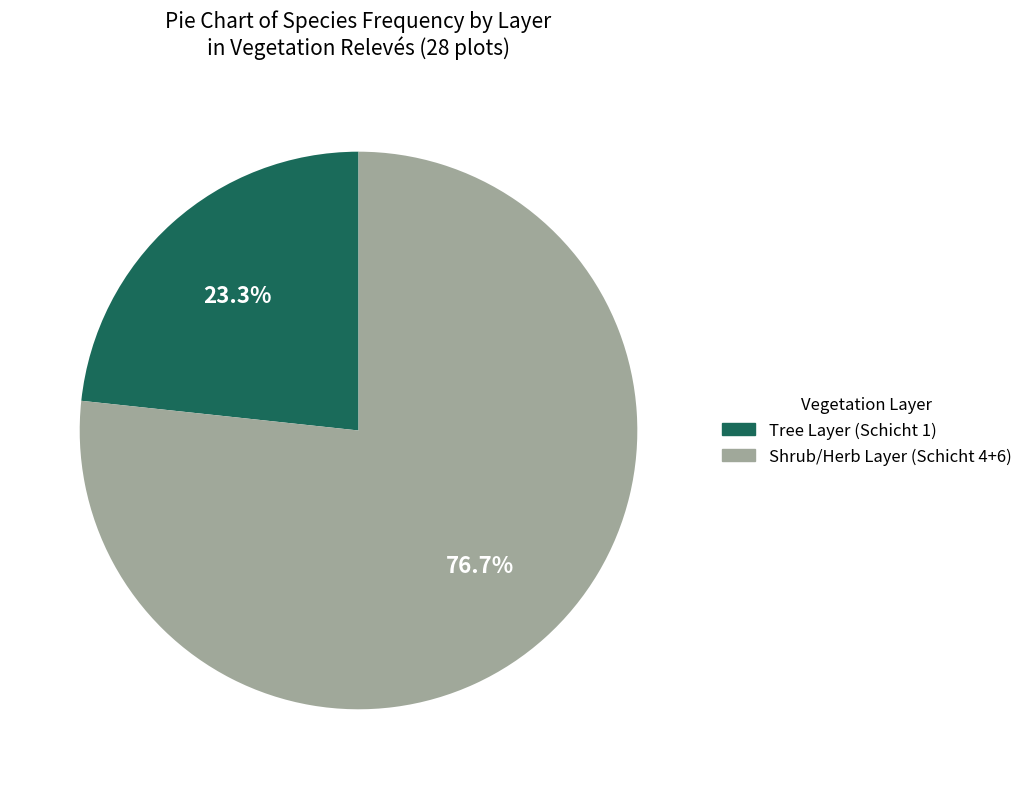

Rank the categories by value from highest to lowest.

Shrub/Herb Layer (Schicht 4+6), Tree Layer (Schicht 1)